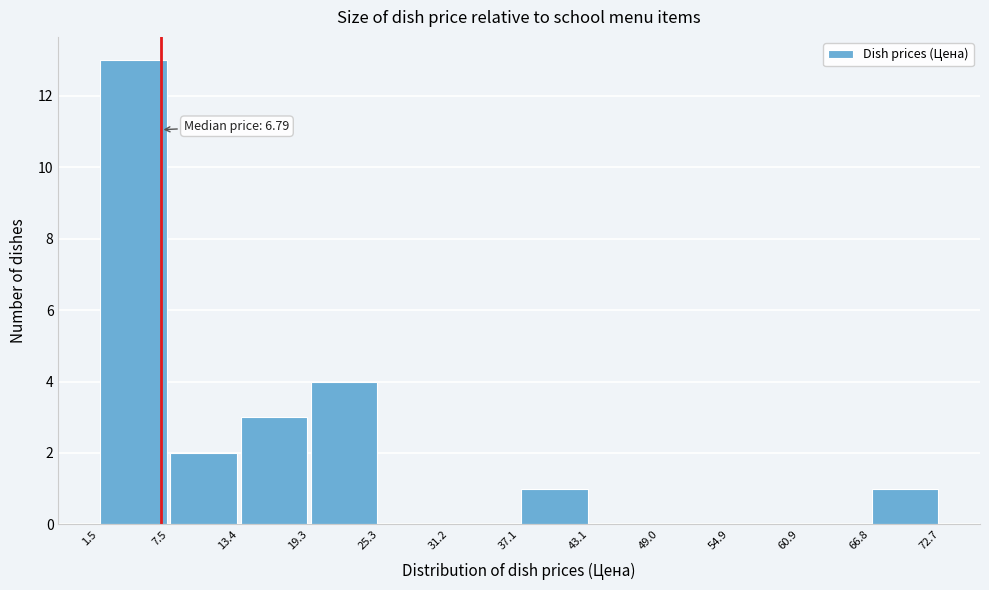

Over which range of the x-axis is the bar tallest?

1.5 to 7.5